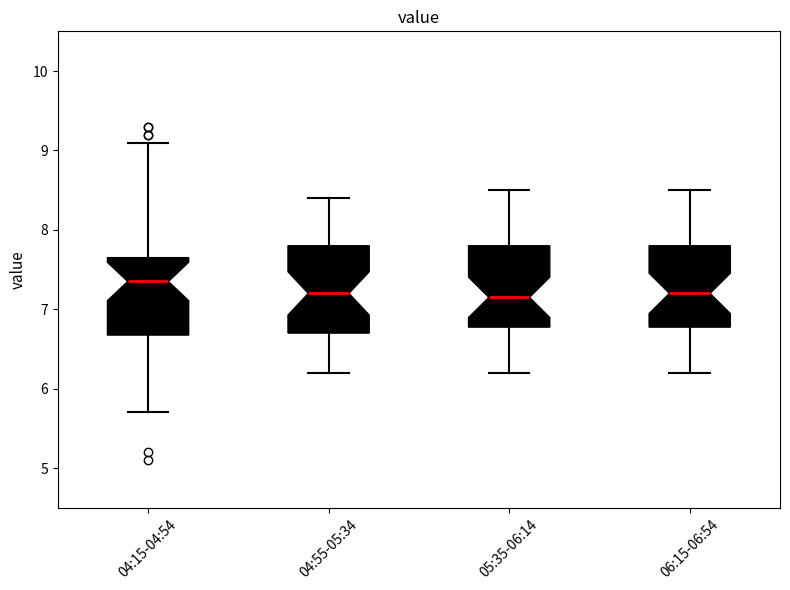

Where is the upper edge of the box for 04:15-04:54 on the y-axis? The values are not printed on the chart, so give them approximately, as read against the axis.

7.7